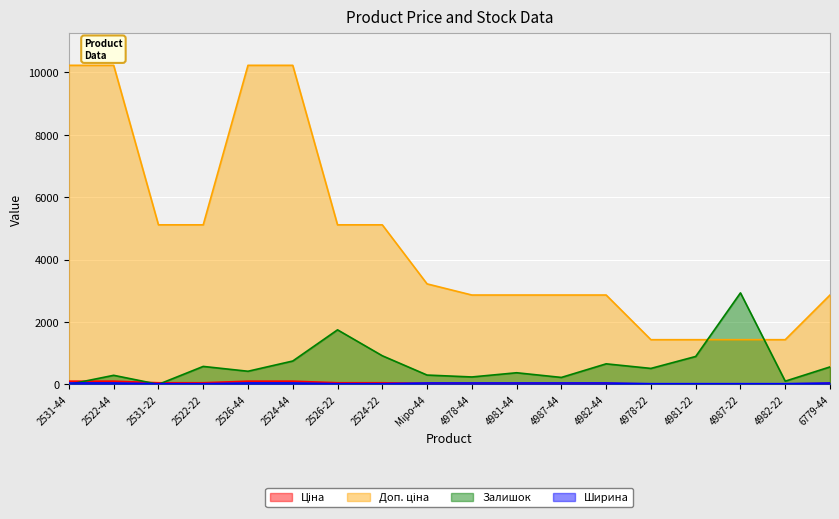

Reading left to right, extract all data points from this chart.

Ціна: 102.3	102.3	51.1	51.1	102.3	102.3	51.1	51.1	32.2	28.6	28.6	28.6	28.6	14.3	14.3	14.3	14.3	28.6
Доп. ціна: 10228.0	10228.0	5114.0	5114.0	10228.0	10228.0	5114.0	5114.0	3221.0	2864.0	2864.0	2864.0	2864.0	1432.0	1432.0	1432.0	1432.0	2864.0
Залишок: 0.0	290.0	0.0	575.0	420.0	748.0	1748.0	917.0	298.0	237.0	372.0	222.0	658.0	511.0	894.0	2933.0	102.0	559.0
Ширина: 44.0	44.0	22.0	22.0	44.0	44.0	22.0	22.0	44.0	44.0	44.0	44.0	44.0	22.0	22.0	22.0	22.0	44.0